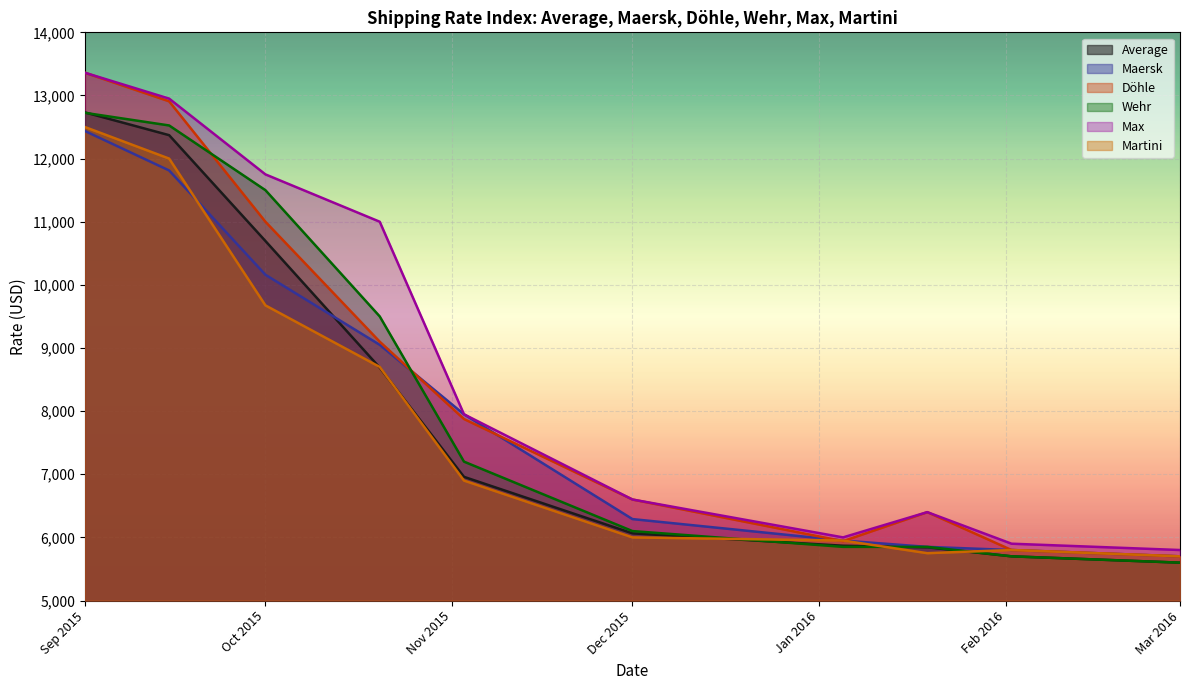

How many lines are shown in the chart?

6